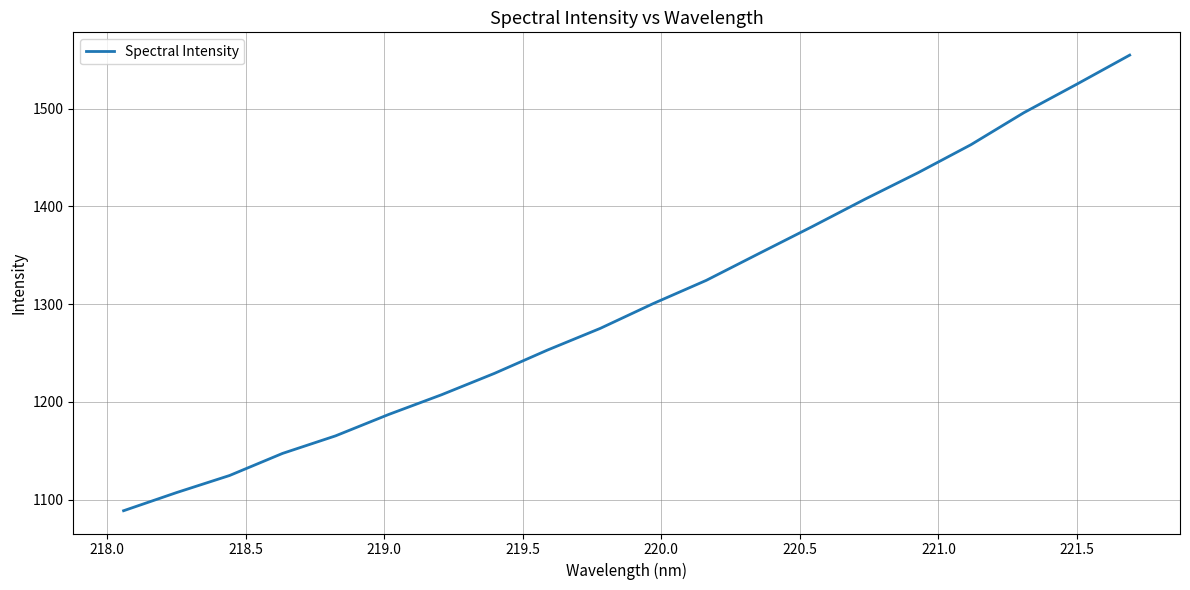

How many categories are shown in the chart?

20